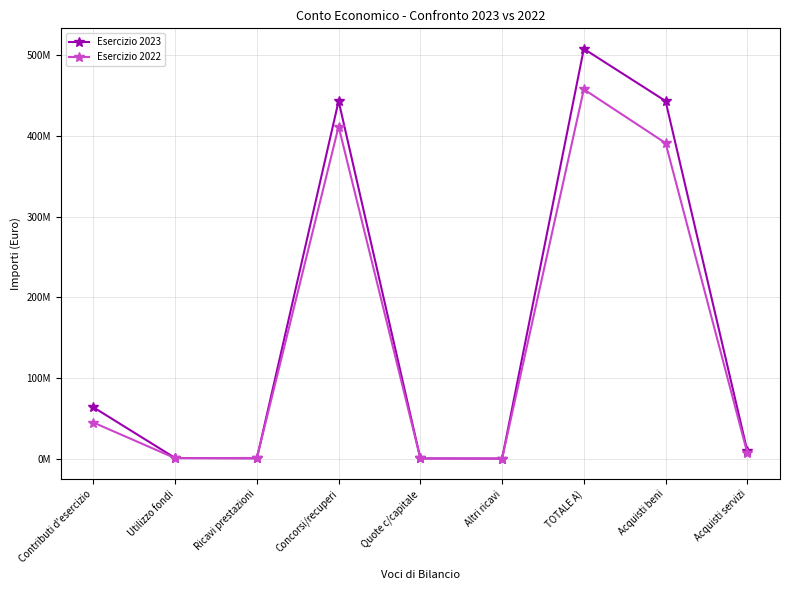

What are all the series names shown in the legend?

Esercizio 2023, Esercizio 2022